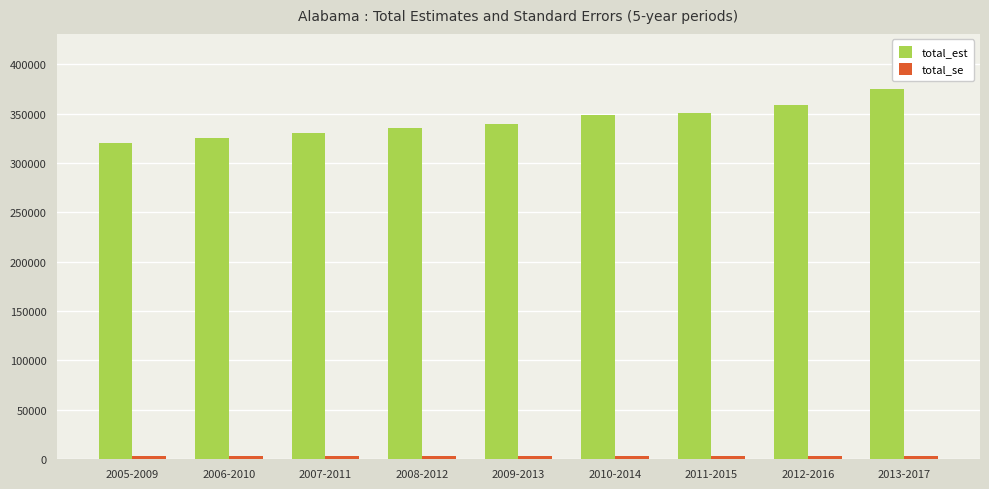

At how many categories does at least one series exceed 157727?

9